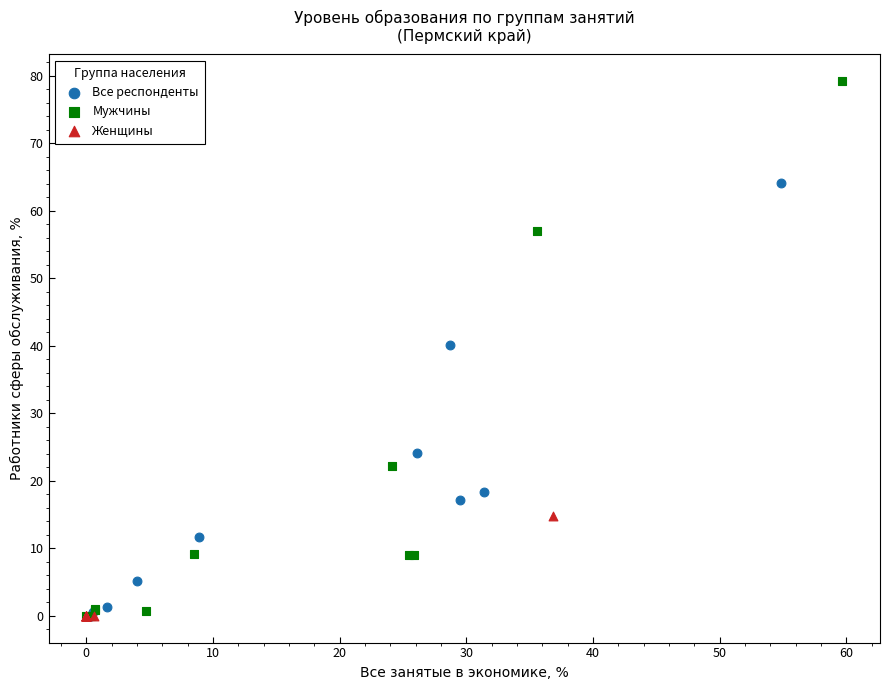

Which series contains the highest Y value?

Мужчины